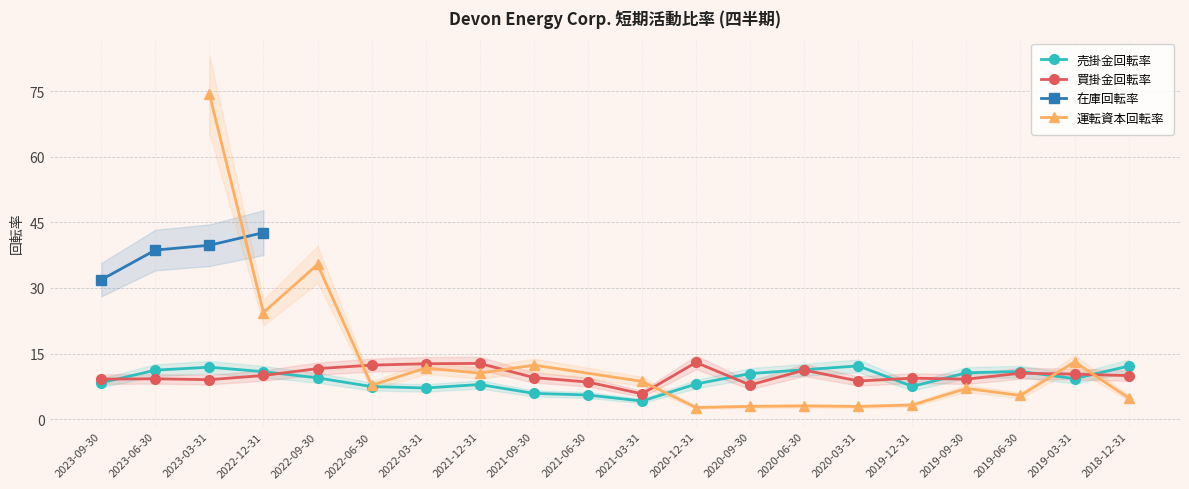

At which category does the chart reach its minimum across all series?

2021-03-31